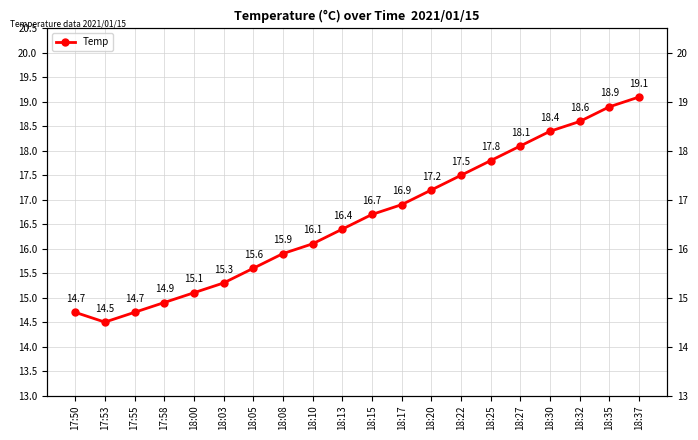

True or false: the data shows 18.6 at 18:32.

True